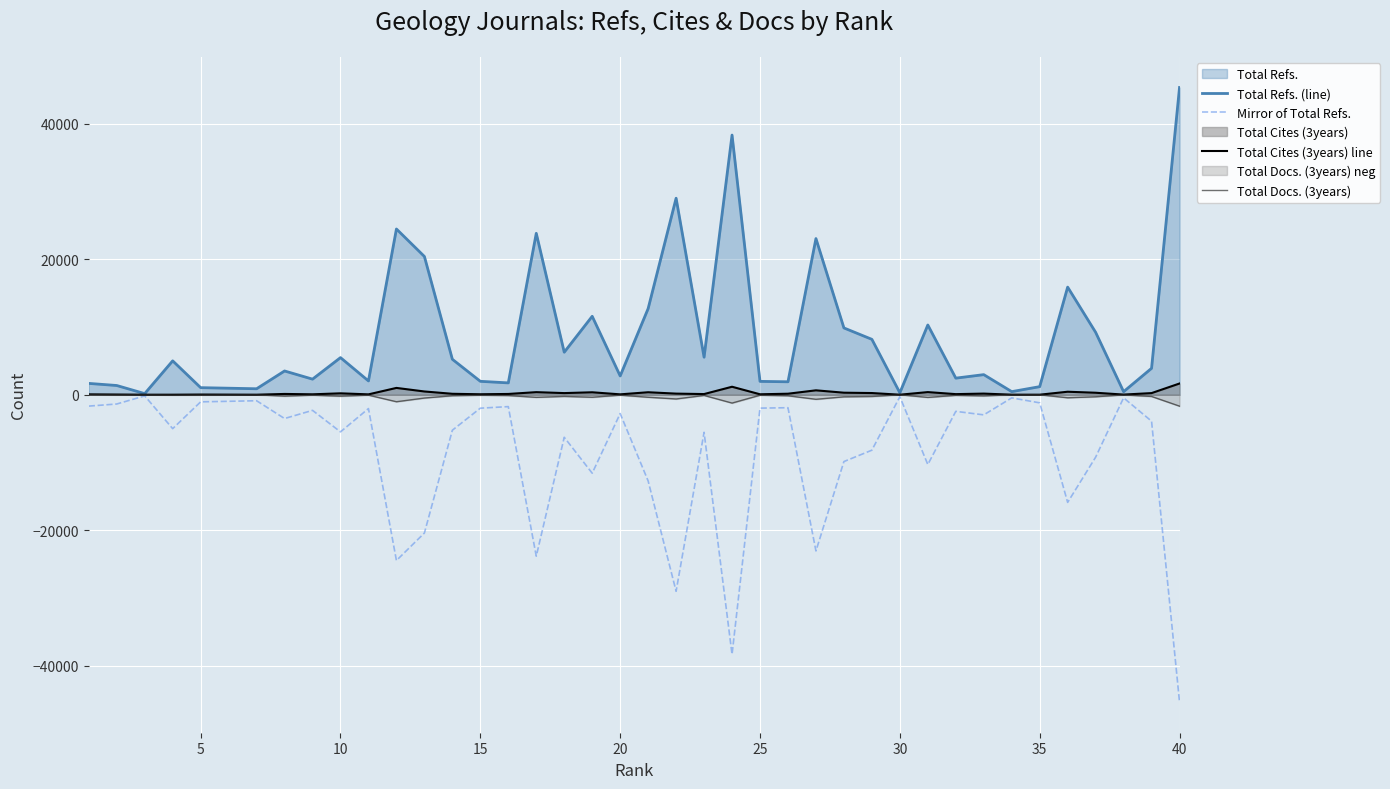

Which series has the largest total across all categories?

Total Refs. (line)